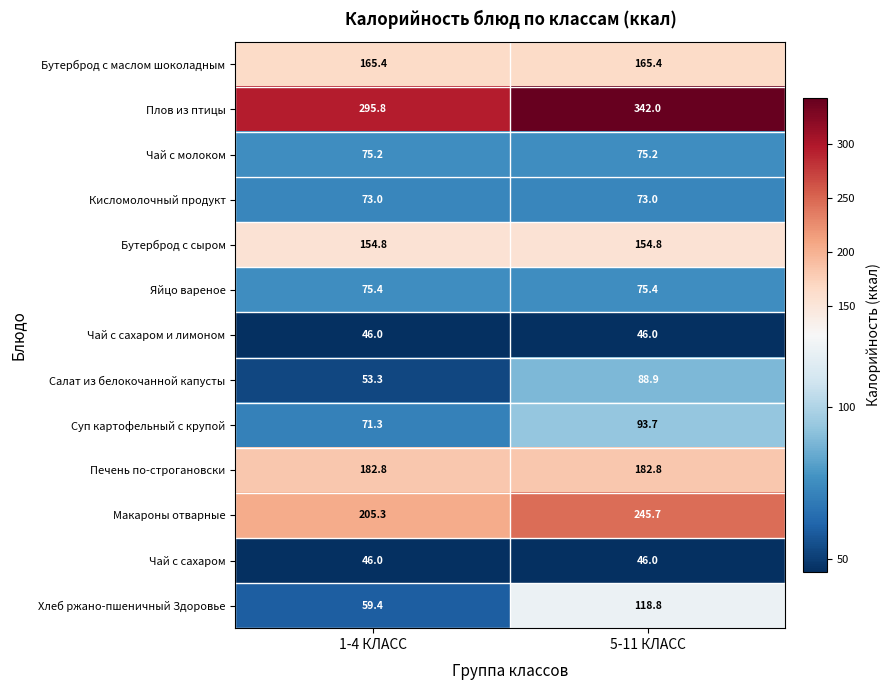

Reading right to left, extract all data points from this chart.

Бутерброд с маслом шоколадным: 5-11 КЛАСС=165.4	1-4 КЛАСС=165.4
Плов из птицы: 5-11 КЛАСС=342.0	1-4 КЛАСС=295.8
Чай с молоком: 5-11 КЛАСС=75.2	1-4 КЛАСС=75.2
Кисломолочный продукт: 5-11 КЛАСС=73.0	1-4 КЛАСС=73.0
Бутерброд с сыром: 5-11 КЛАСС=154.8	1-4 КЛАСС=154.8
Яйцо вареное: 5-11 КЛАСС=75.4	1-4 КЛАСС=75.4
Чай с сахаром и лимоном: 5-11 КЛАСС=46.0	1-4 КЛАСС=46.0
Салат из белокочанной капусты: 5-11 КЛАСС=88.9	1-4 КЛАСС=53.3
Суп картофельный с крупой: 5-11 КЛАСС=93.7	1-4 КЛАСС=71.3
Печень по-строгановски: 5-11 КЛАСС=182.8	1-4 КЛАСС=182.8
Макароны отварные: 5-11 КЛАСС=245.7	1-4 КЛАСС=205.3
Чай с сахаром: 5-11 КЛАСС=46.0	1-4 КЛАСС=46.0
Хлеб ржано-пшеничный Здоровье: 5-11 КЛАСС=118.8	1-4 КЛАСС=59.4